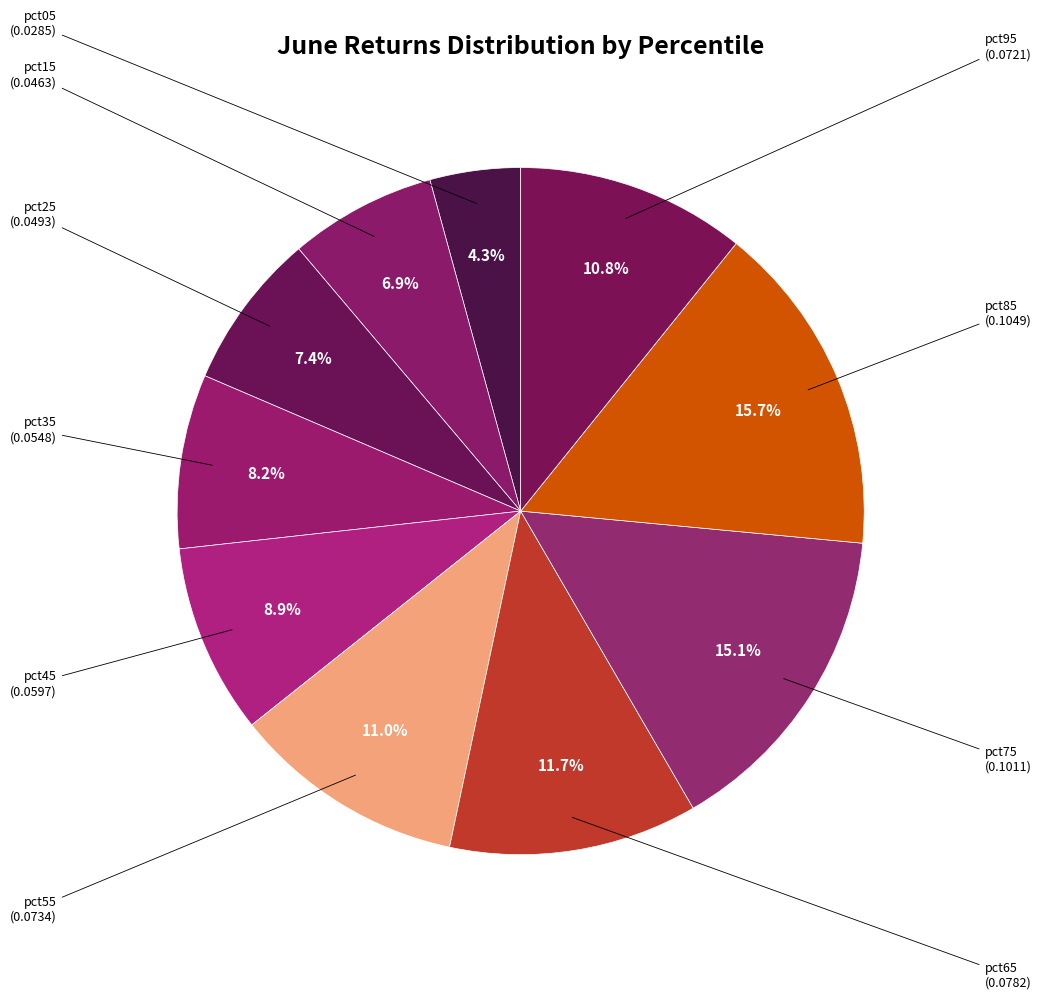

To the nearest percent, what is the average slice percentage?

10%